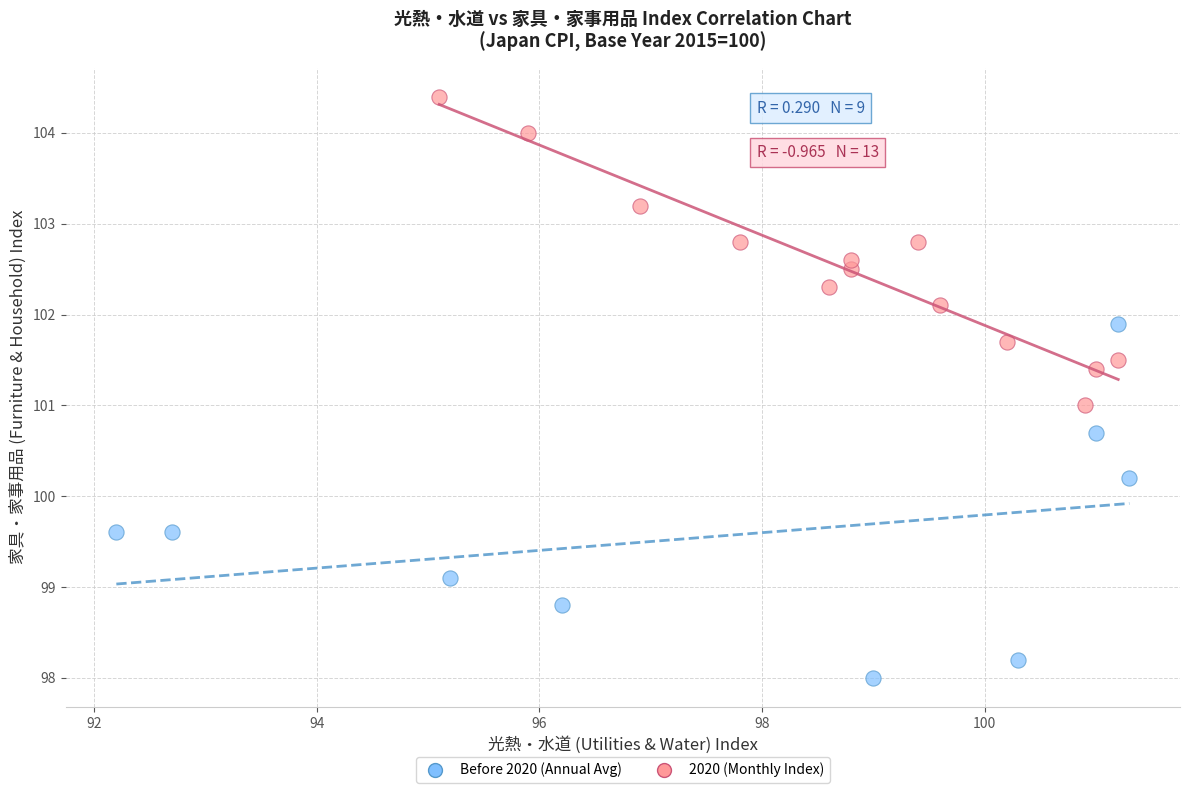

Which series has the largest Y range (max minus min)?

Before 2020 (Annual Avg)